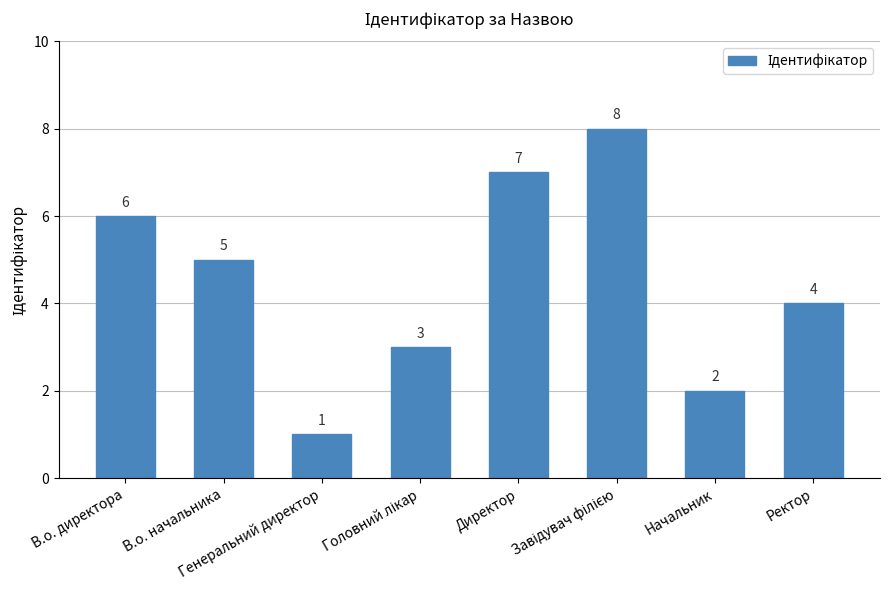

The value at Ректор is 4. True or false?

True